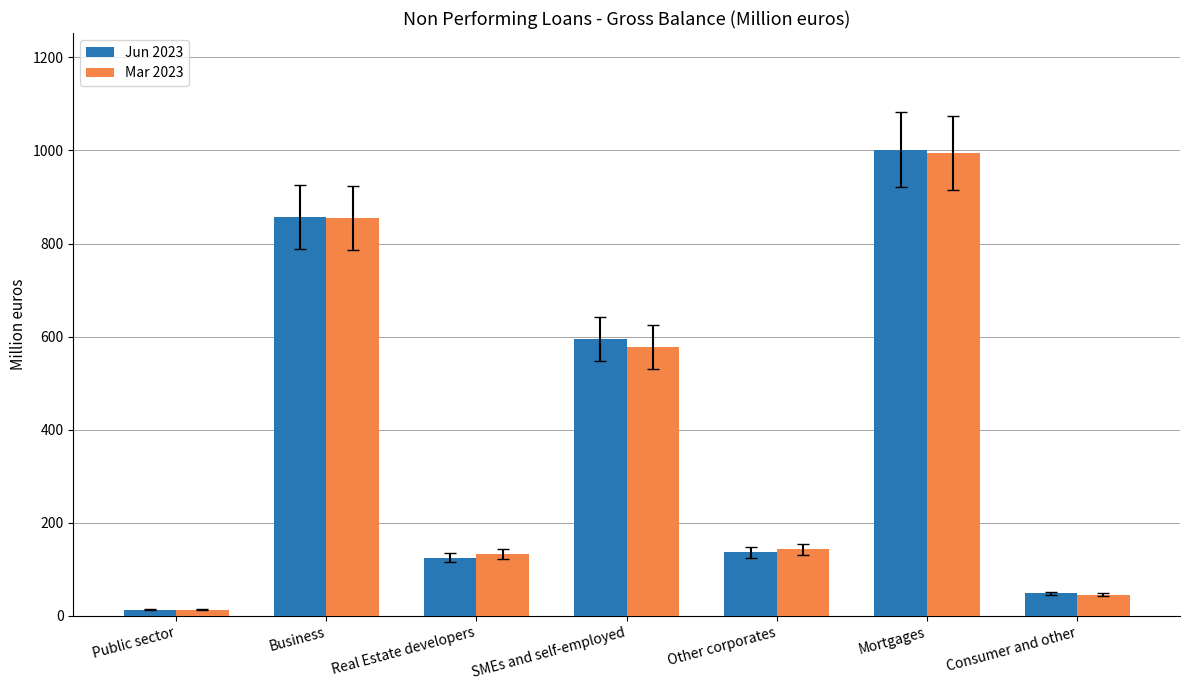

Count the number of data series in this chart.

2